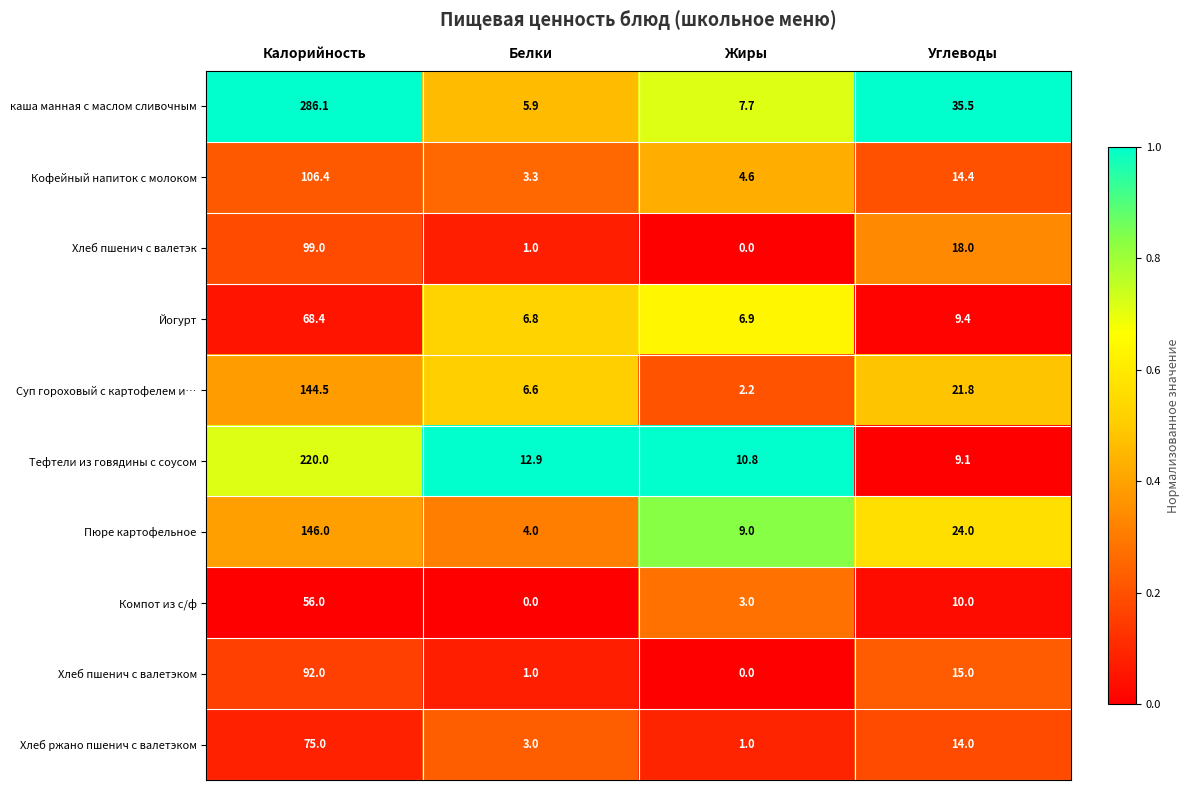

At which label does Йогурт first exceed 9?

Калорийность